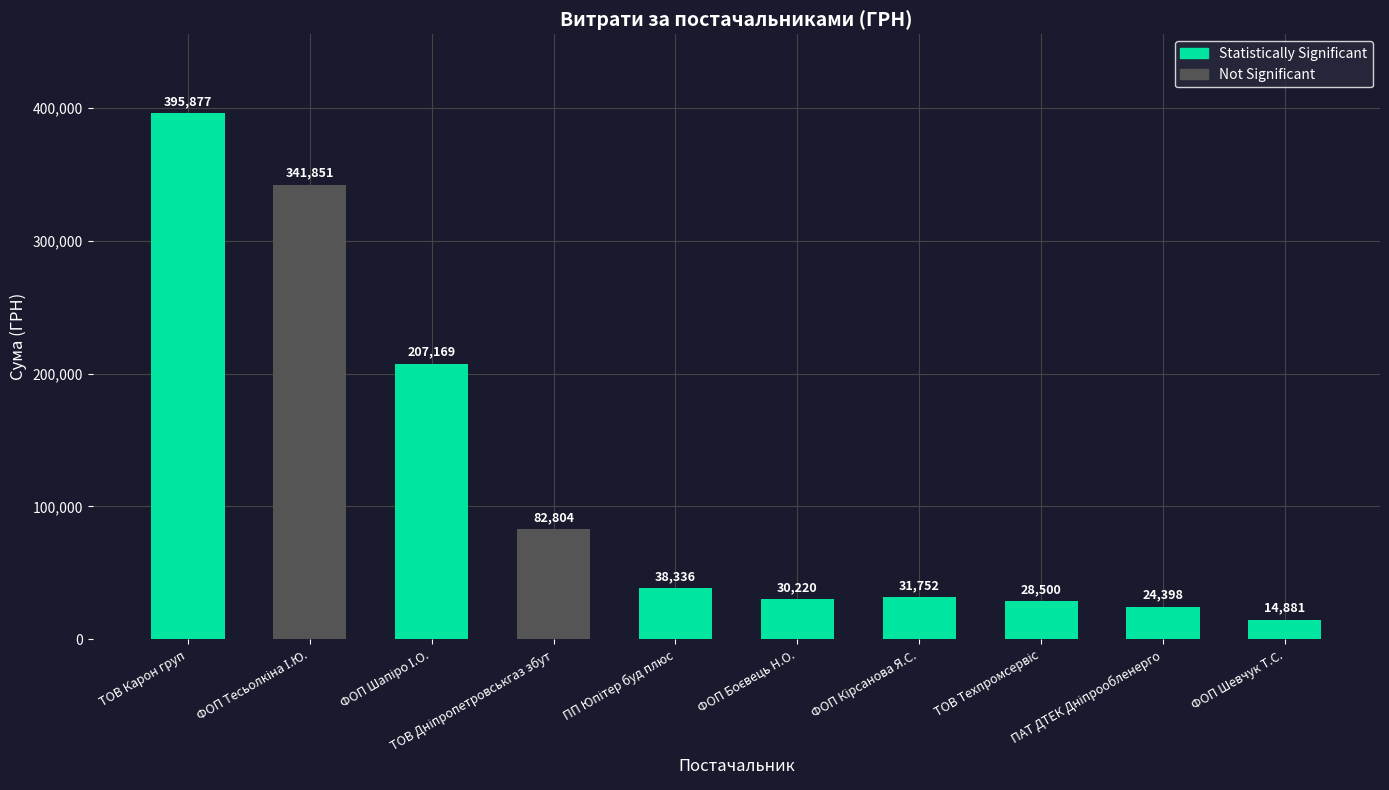

What is the value of the 1st bar from the left?

395877.5